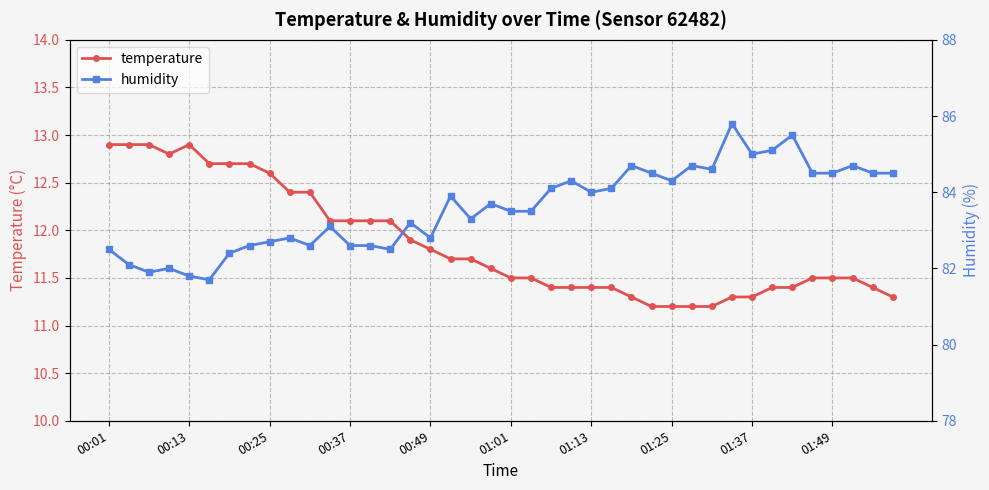

Reading left to right, extract all data points from this chart.

temperature: 12.9	12.9	12.9	12.8	12.9	12.7	12.7	12.7	12.6	12.4	12.4	12.1	12.1	12.1	12.1	11.9	11.8	11.7	11.7	11.6	11.5	11.5	11.4	11.4	11.4	11.4	11.3	11.2	11.2	11.2	11.2	11.3	11.3	11.4	11.4	11.5	11.5	11.5	11.4	11.3
humidity: 82.5	82.1	81.9	82.0	81.8	81.7	82.4	82.6	82.7	82.8	82.6	83.1	82.6	82.6	82.5	83.2	82.8	83.9	83.3	83.7	83.5	83.5	84.1	84.3	84.0	84.1	84.7	84.5	84.3	84.7	84.6	85.8	85.0	85.1	85.5	84.5	84.5	84.7	84.5	84.5